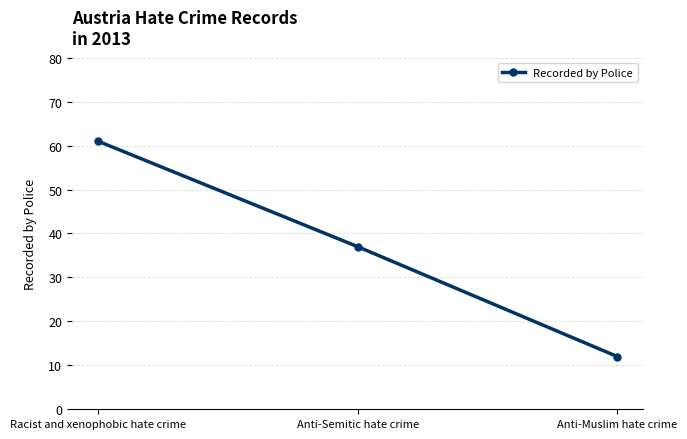

Where is the data nearest to the value 36?

Anti-Semitic hate crime